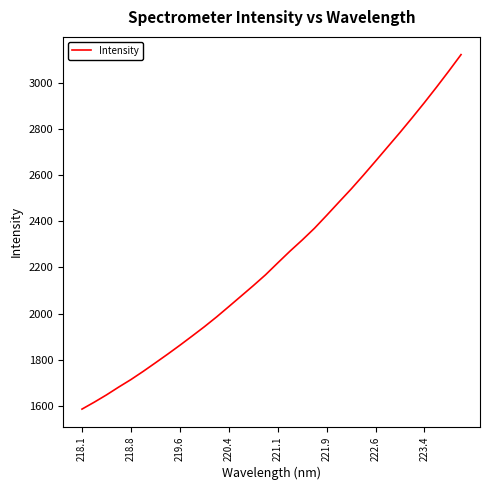

What is the minimum value shown in the chart?

1586.5